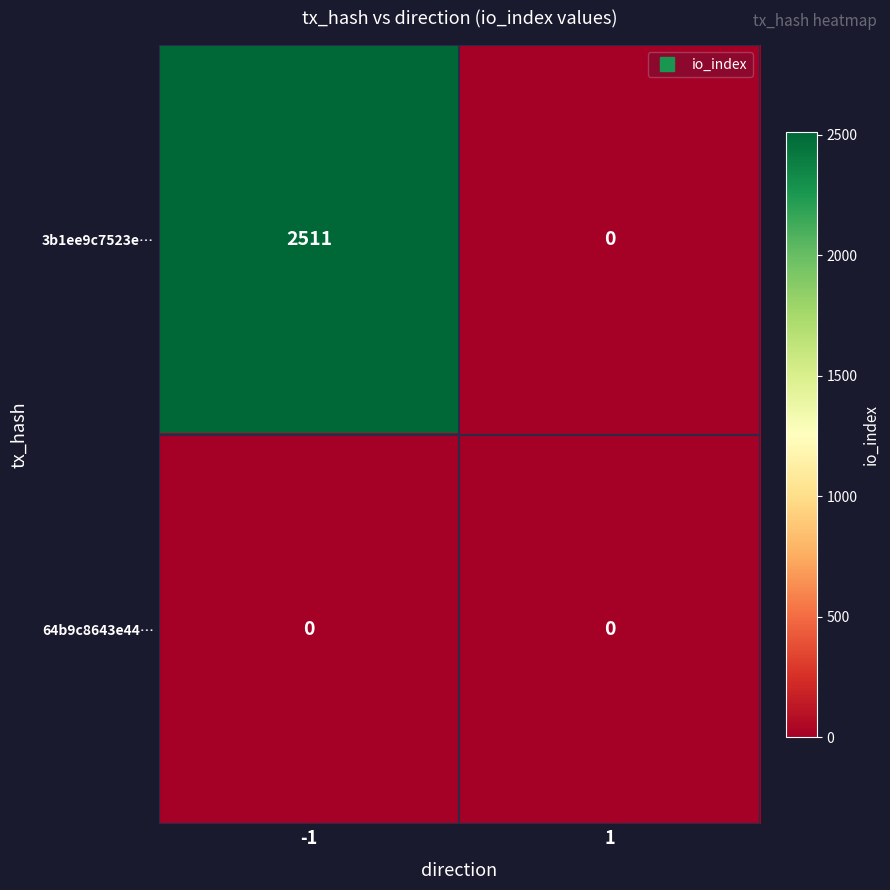

How many series are shown in this chart?

2